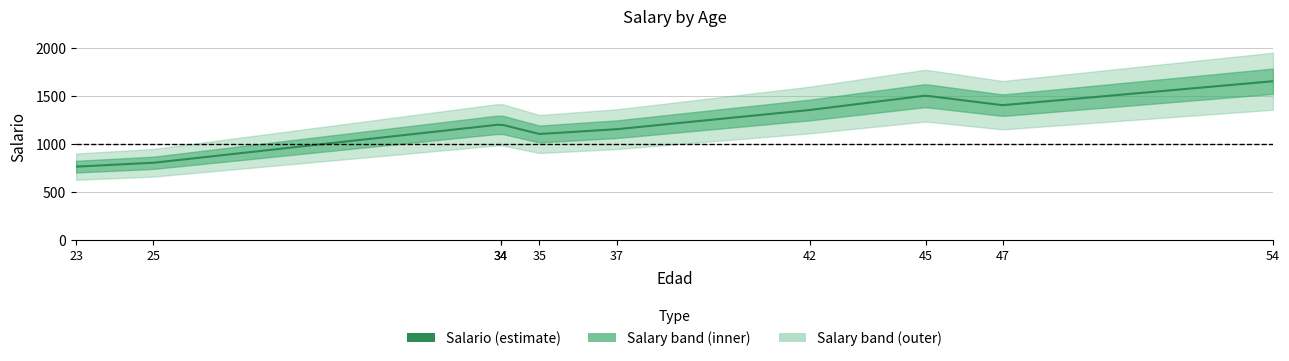

What is the ratio of the value at 45 to the value at 23?

2.0